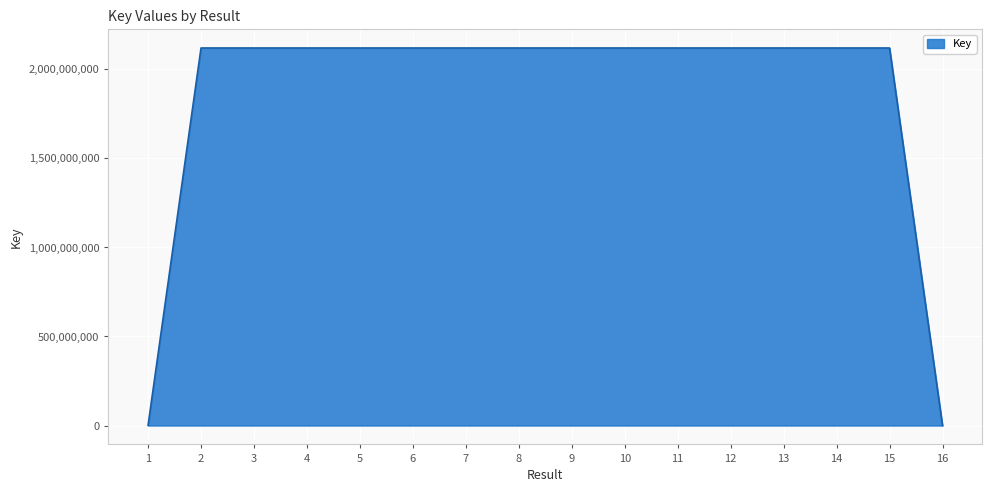

What is the difference between the maximum and minimum values?

2117792800